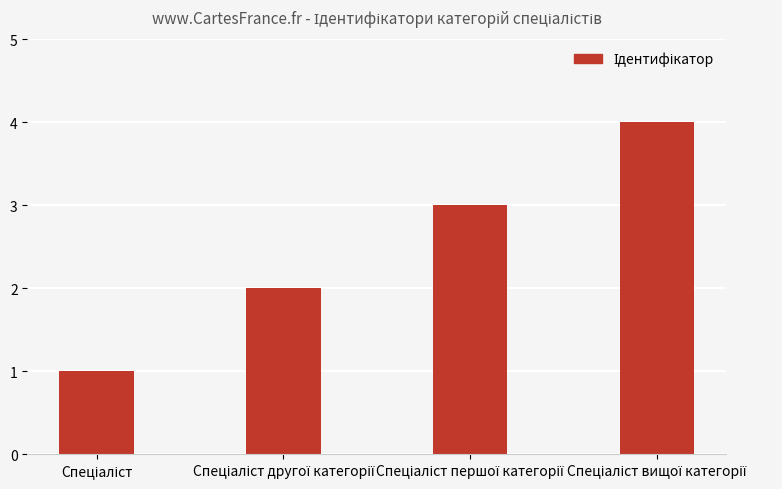

What is the sum of all values?

10